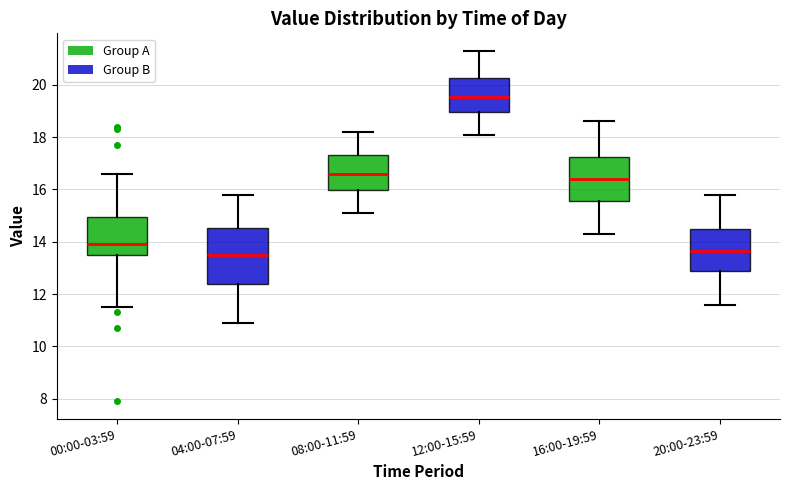

Where does the lower whisker of the box for 20:00-23:59 end on the y-axis? The values are not printed on the chart, so give them approximately, as read against the axis.

11.6